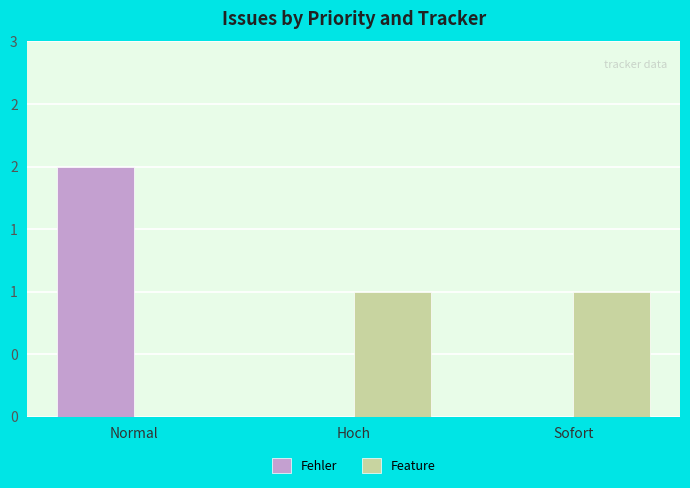

What is the sum of all Fehler values?

2